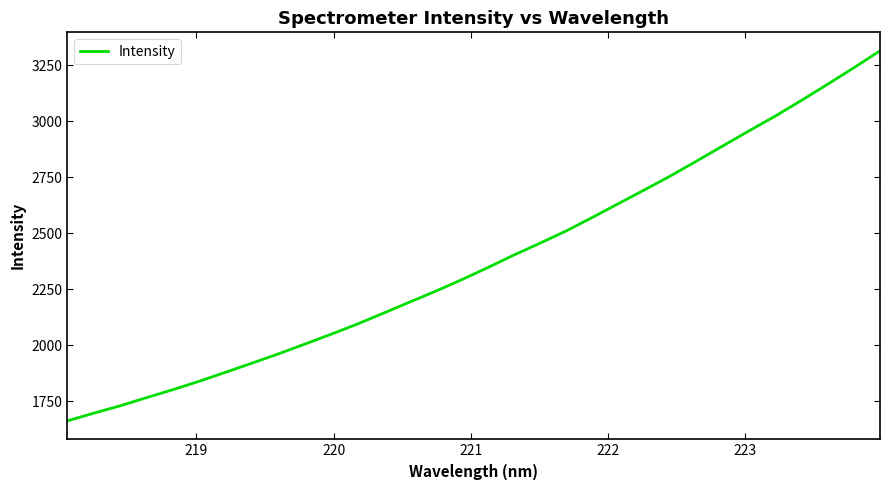

What is the greatest value displayed?

3314.3